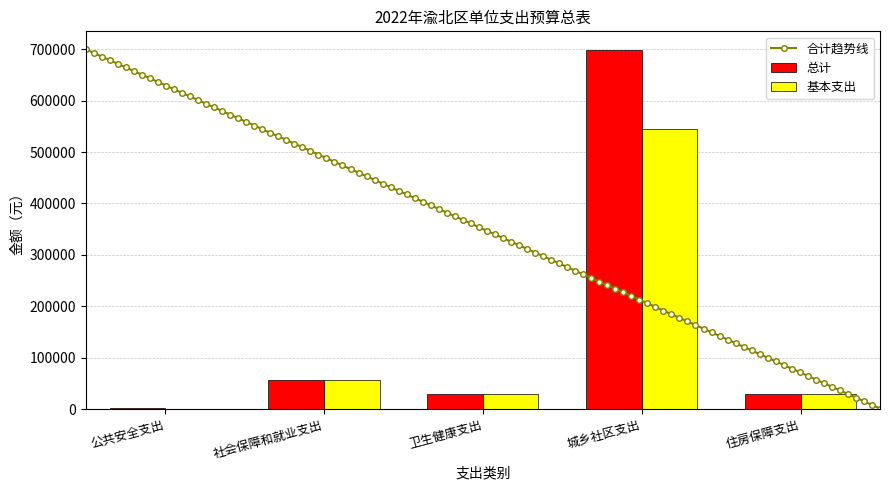

Rank the categories by 总计 value from lowest to highest.

公共安全支出, 住房保障支出, 卫生健康支出, 社会保障和就业支出, 城乡社区支出